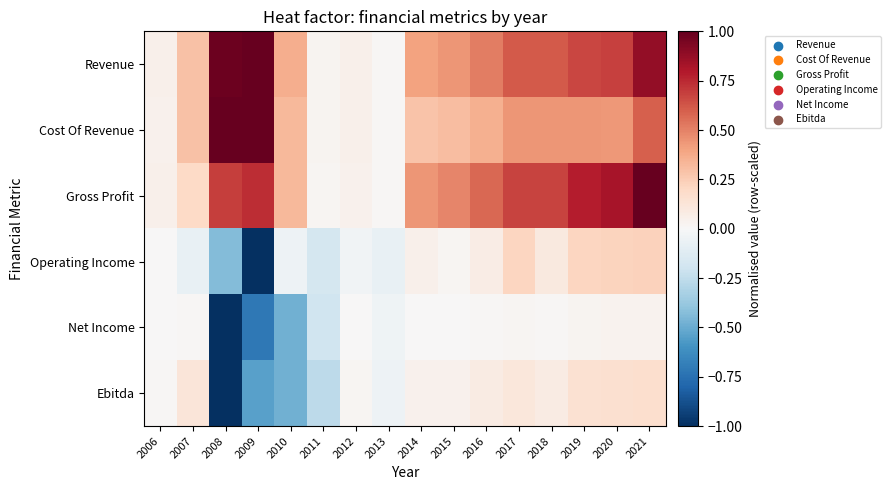

Reading right to left, list all the values displayed in this chart.

Revenue: 2021=0.9	2020=0.7	2019=0.7	2018=0.6	2017=0.6	2016=0.5	2015=0.4	2014=0.4	2013=0.0	2012=0.1	2011=0.0	2010=0.4	2009=1.0	2008=1.0	2007=0.3	2006=0.1
Cost Of Revenue: 2021=0.6	2020=0.4	2019=0.4	2018=0.4	2017=0.4	2016=0.4	2015=0.3	2014=0.3	2013=0.0	2012=0.0	2011=0.0	2010=0.3	2009=1.0	2008=1.0	2007=0.3	2006=0.0
Gross Profit: 2021=1.0	2020=0.8	2019=0.8	2018=0.7	2017=0.7	2016=0.6	2015=0.5	2014=0.4	2013=0.0	2012=0.0	2011=0.0	2010=0.3	2009=0.7	2008=0.7	2007=0.2	2006=0.1
Operating Income: 2021=0.2	2020=0.2	2019=0.2	2018=0.1	2017=0.2	2016=0.1	2015=0.0	2014=0.0	2013=-0.1	2012=-0.0	2011=-0.2	2010=-0.0	2009=-1.0	2008=-0.4	2007=-0.1	2006=0.0
Net Income: 2021=0.0	2020=0.0	2019=0.0	2018=0.0	2017=0.0	2016=0.0	2015=0.0	2014=0.0	2013=-0.0	2012=0.0	2011=-0.2	2010=-0.5	2009=-0.7	2008=-1.0	2007=0.0	2006=0.0
Ebitda: 2021=0.2	2020=0.2	2019=0.2	2018=0.1	2017=0.1	2016=0.1	2015=0.0	2014=0.0	2013=-0.0	2012=0.0	2011=-0.3	2010=-0.5	2009=-0.5	2008=-1.0	2007=0.1	2006=0.0